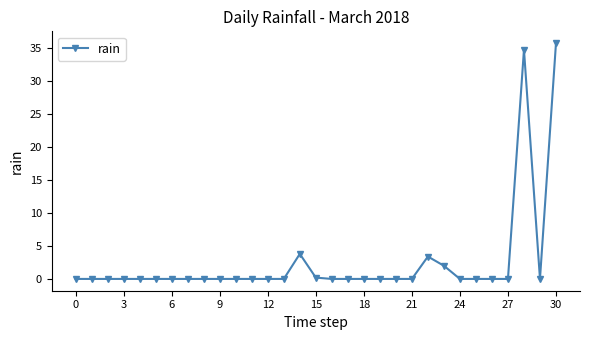

Reading left to right, list all the values displayed in this chart.

0.0	0.0	0.0	0.0	0.0	0.0	0.0	0.0	0.0	0.0	0.0	0.0	0.0	0.0	3.8	0.2	0.0	0.0	0.0	0.0	0.0	0.0	3.4	2.0	0.0	0.0	0.0	0.0	34.8	0.0	35.8